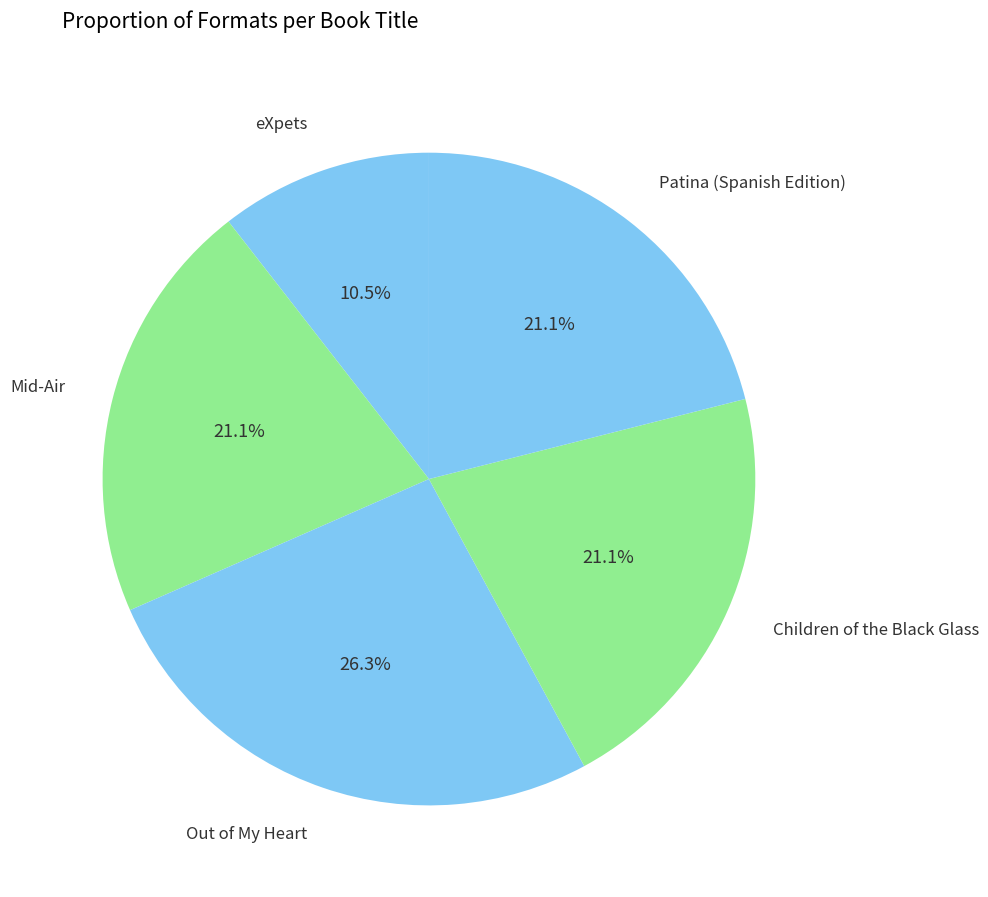

Is there a majority slice in this chart?

No